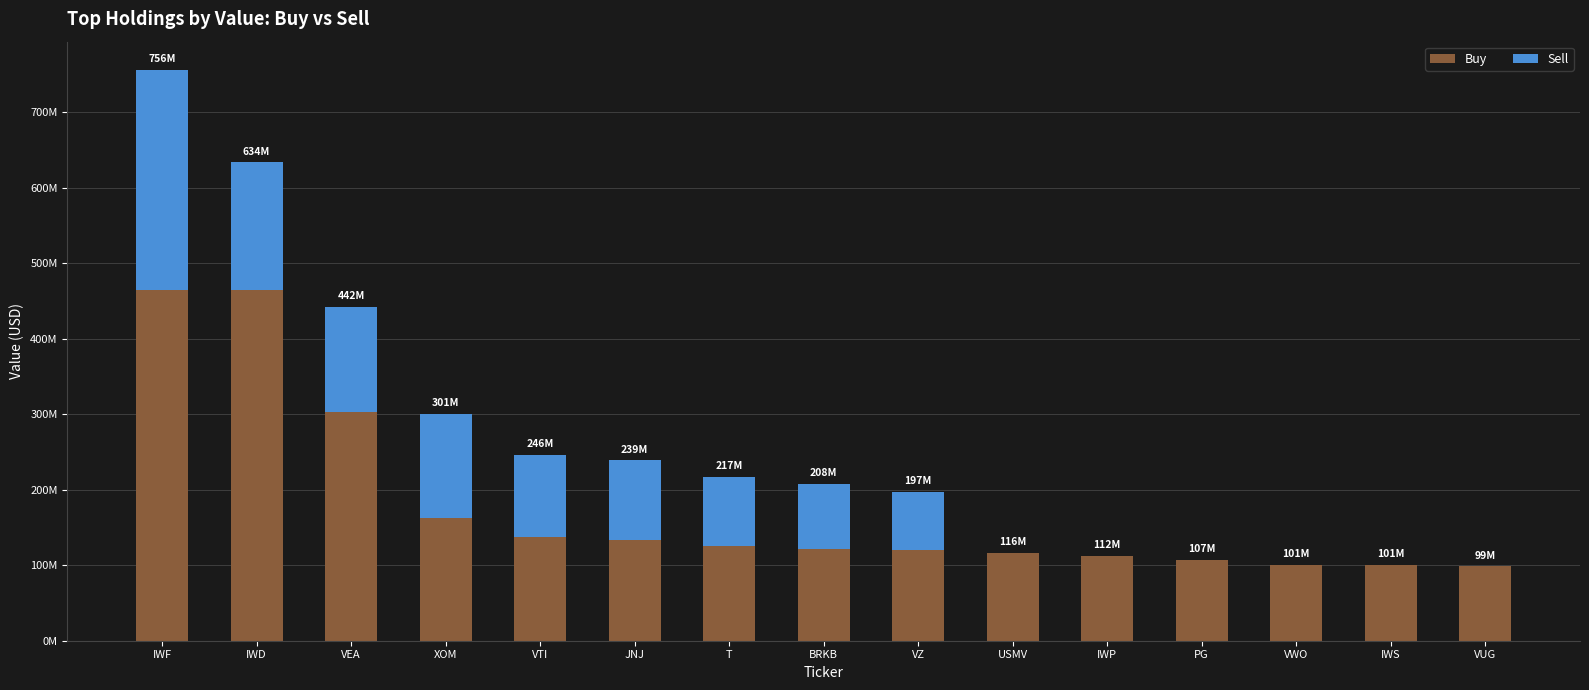

What are all the series names shown in the legend?

Buy, Sell